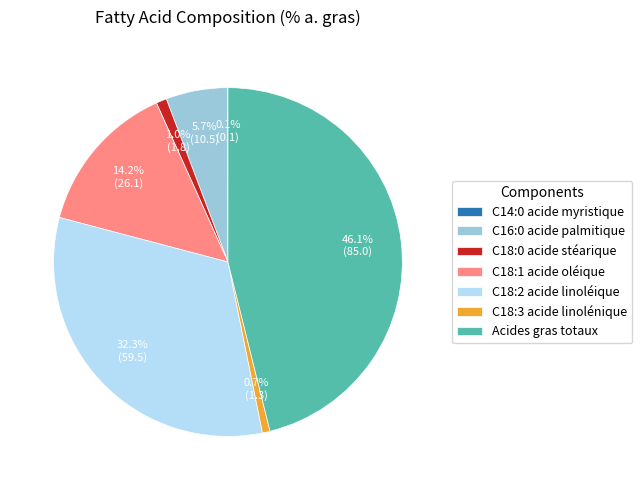

Is C18:2 acide linoléique the majority of the pie?

No